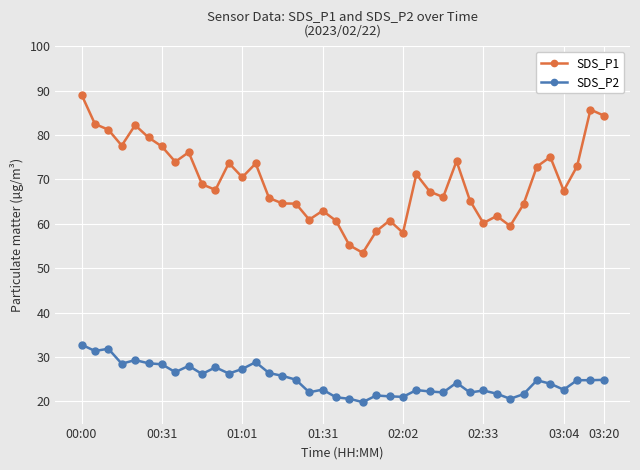

How many values in the SDS_P1 series are below 68?

20